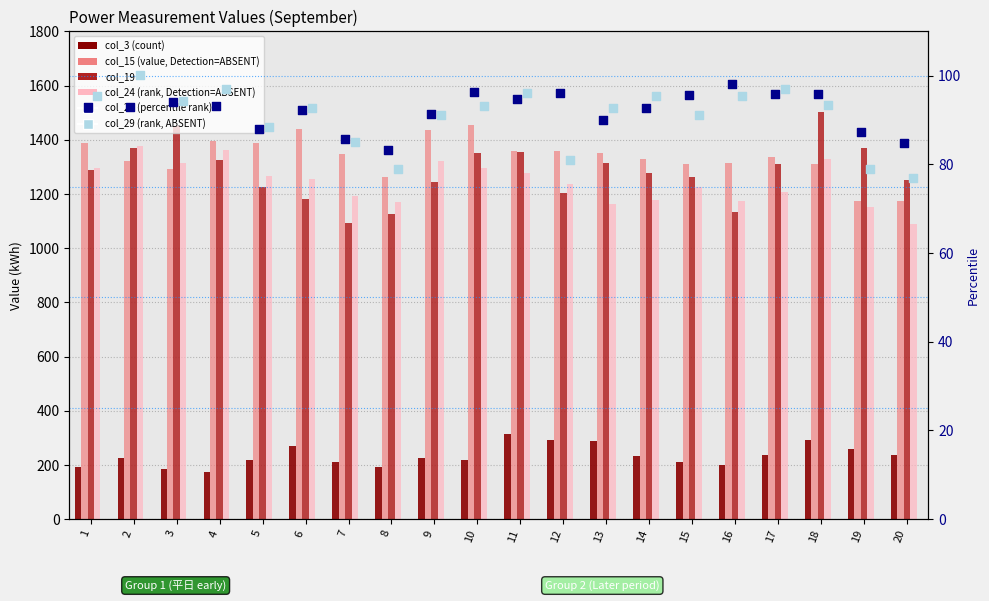

What is the total value across all series at 12?

4269.3